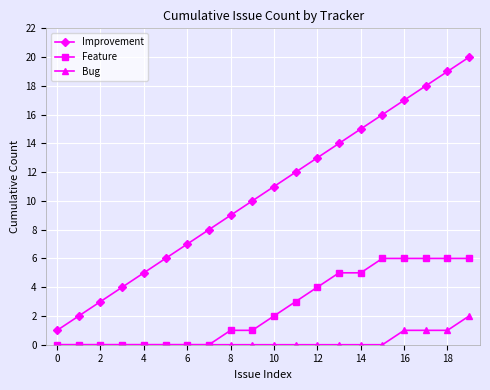

Count the Bug values in the range 0 to 1.

19